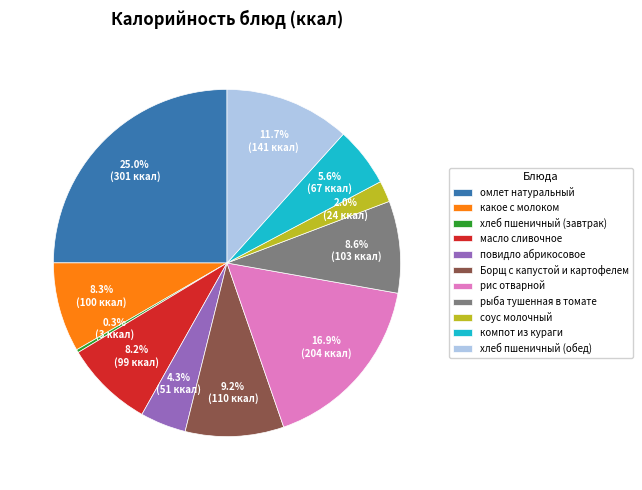

What percentage is the Борщ с капустой и картофелем slice, to the nearest percent?

9%